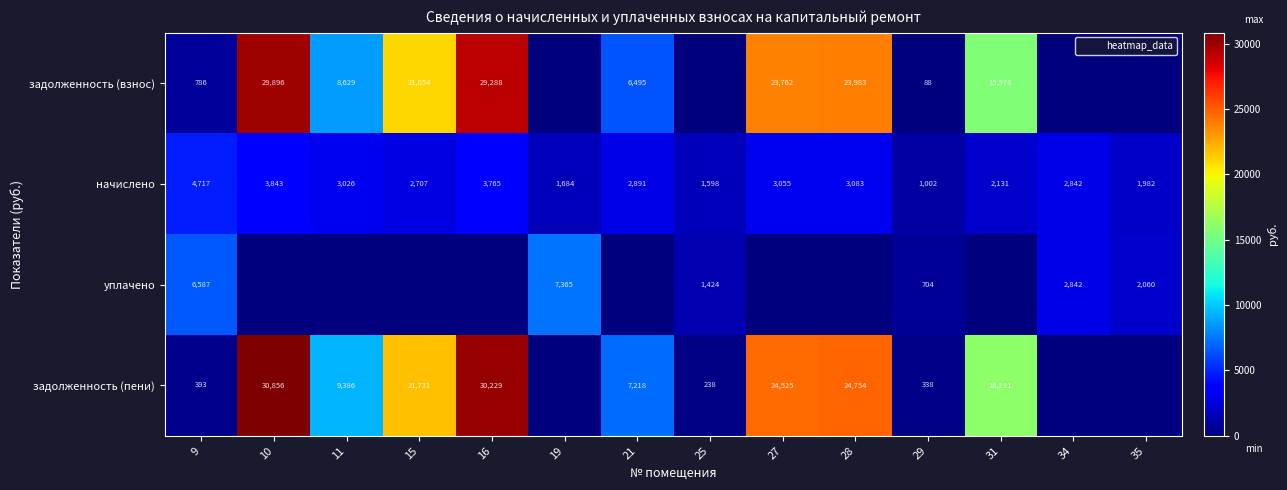

What is the difference between the highest and lowest values at 29?

914